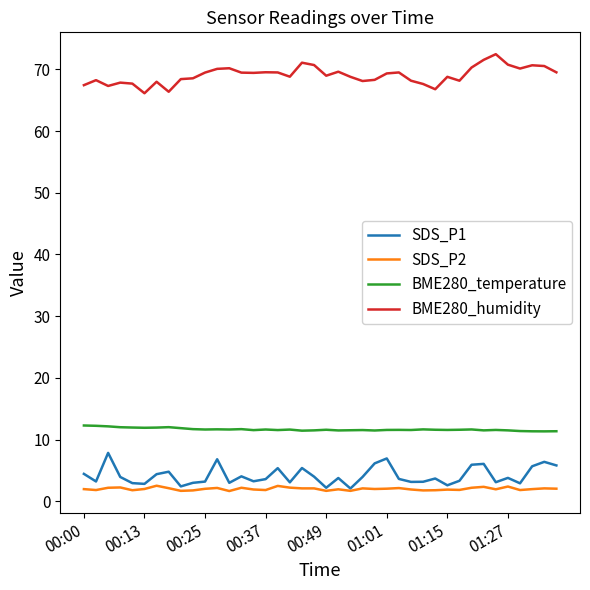

True or false: BME280_humidity and SDS_P2 cross at least once.

False